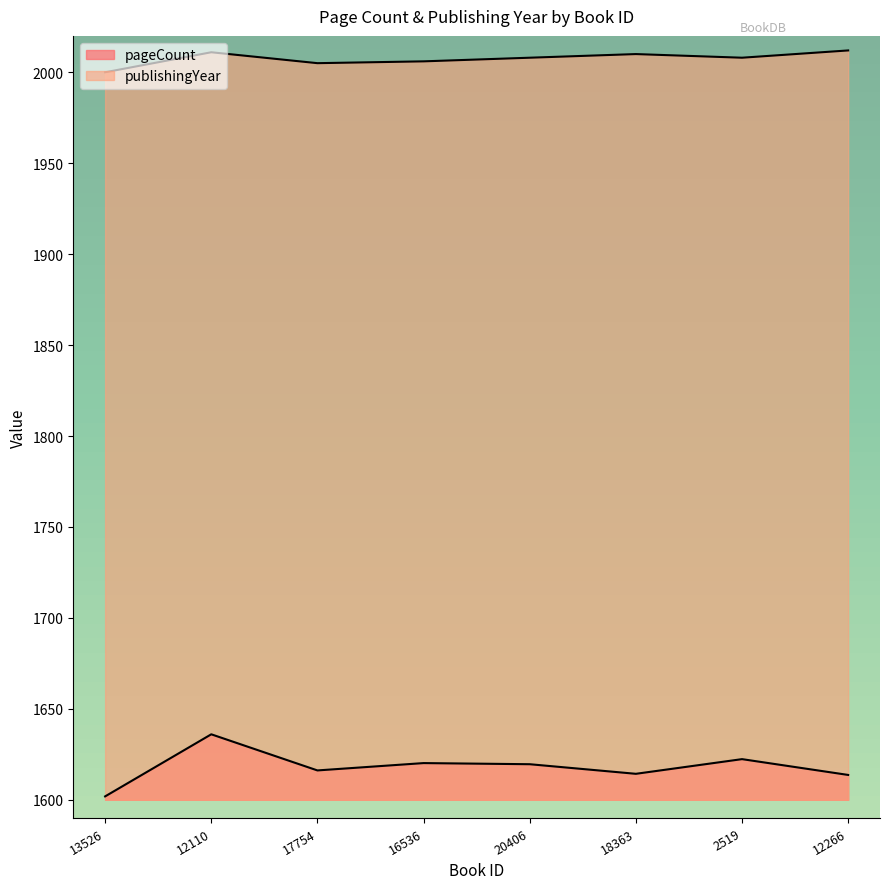

What is the highest value of the publishingYear series?

2012.0